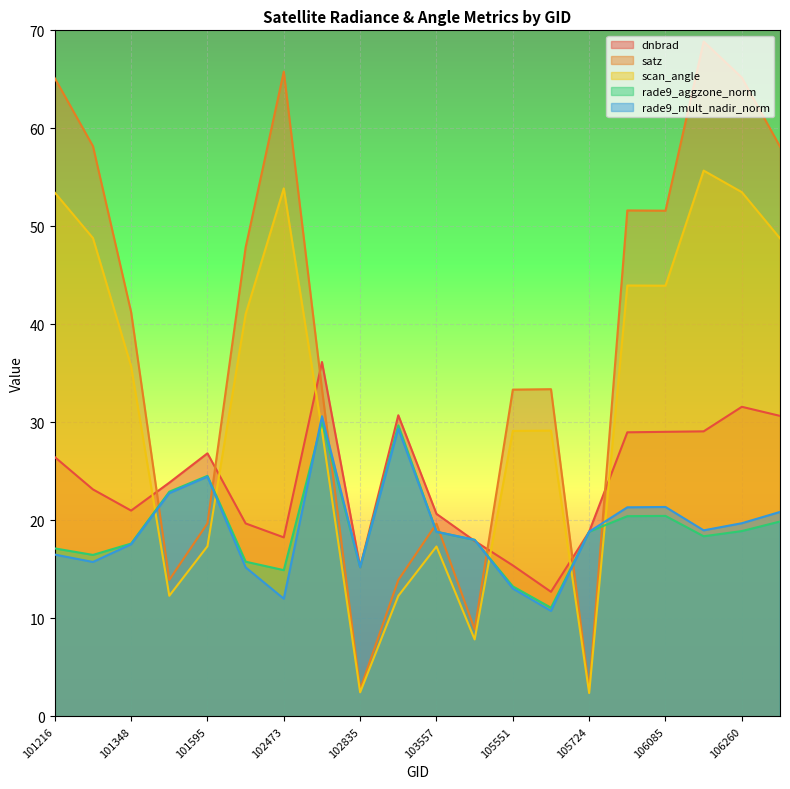

The value of satz at 102835 is 2.8. True or false?

True